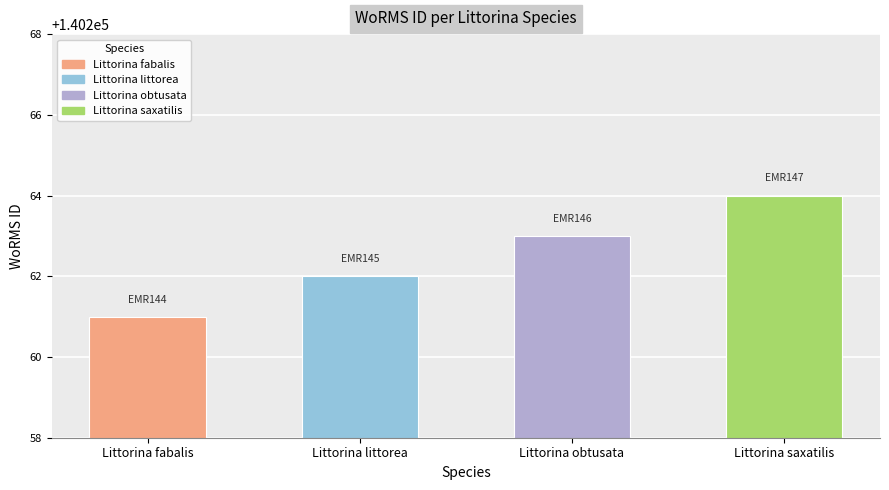

What is the change in value from Littorina fabalis to Littorina littorea?

+1